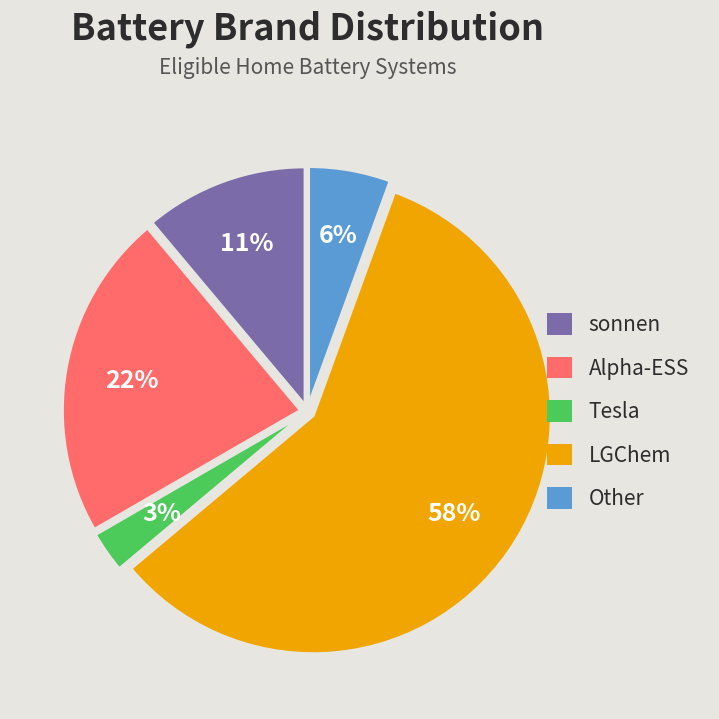

Which category has the smallest portion of the pie?

Tesla